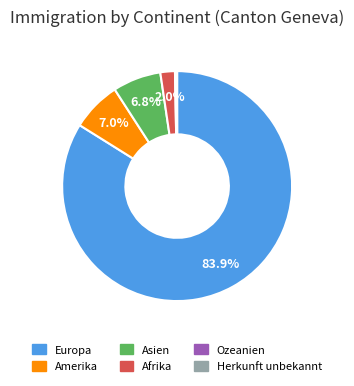

To the nearest percent, what portion does Amerika represent?

7%